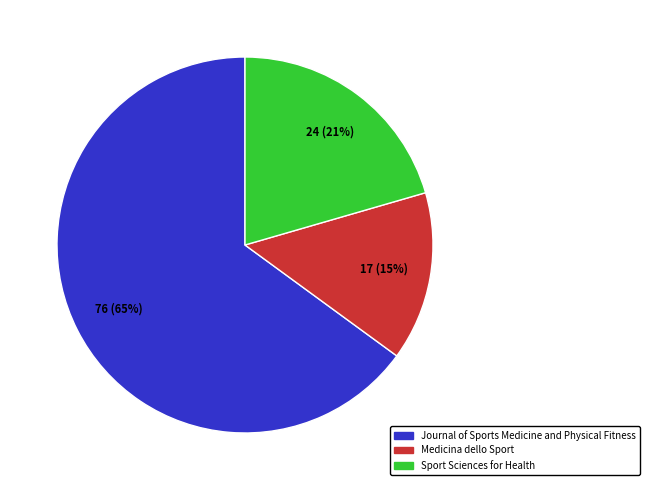

Which category has the smallest portion of the pie?

Medicina dello Sport